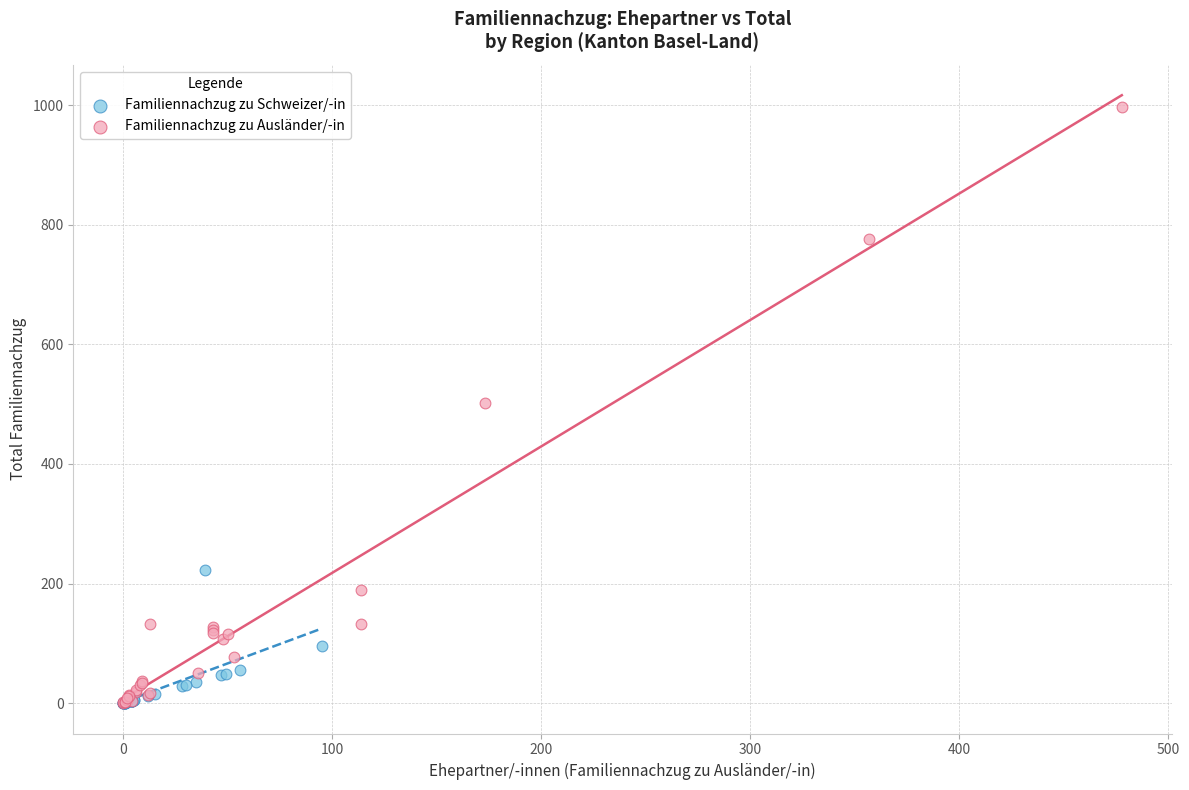

What are all the series names shown in the legend?

Familiennachzug zu Schweizer/-in, Familiennachzug zu Ausländer/-in